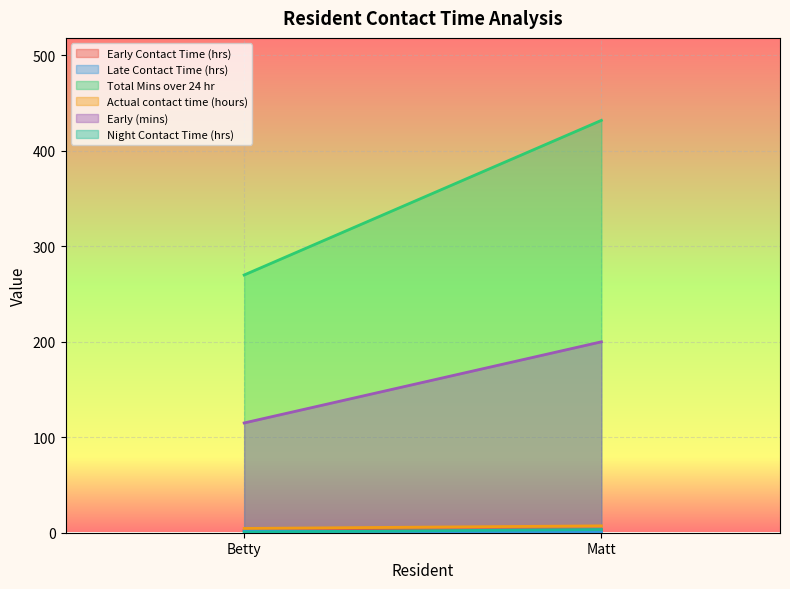

What is the minimum value for Late Contact Time (hrs)?

0.5